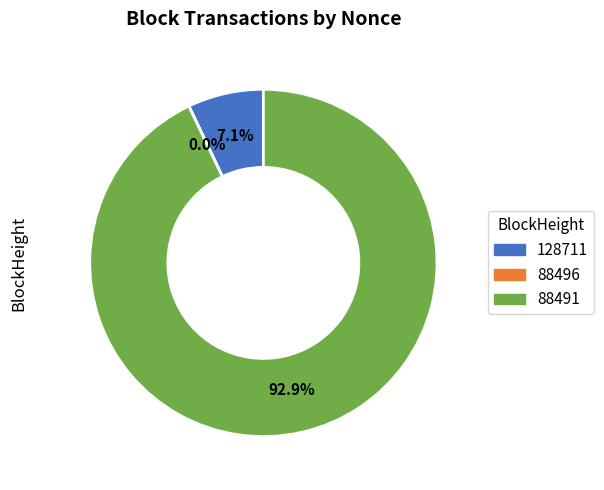

To the nearest percent, what is the average slice percentage?

33%